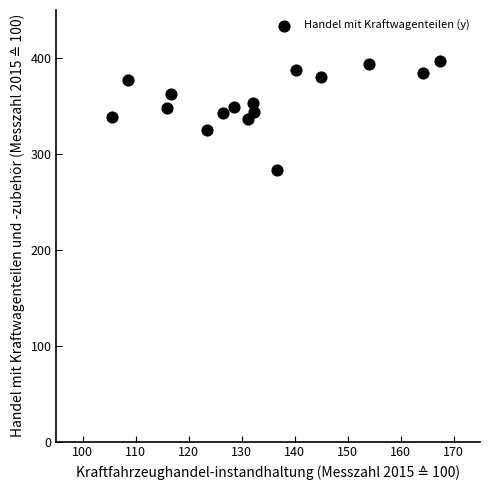

What is the range of Y values (max minus min)?

113.4